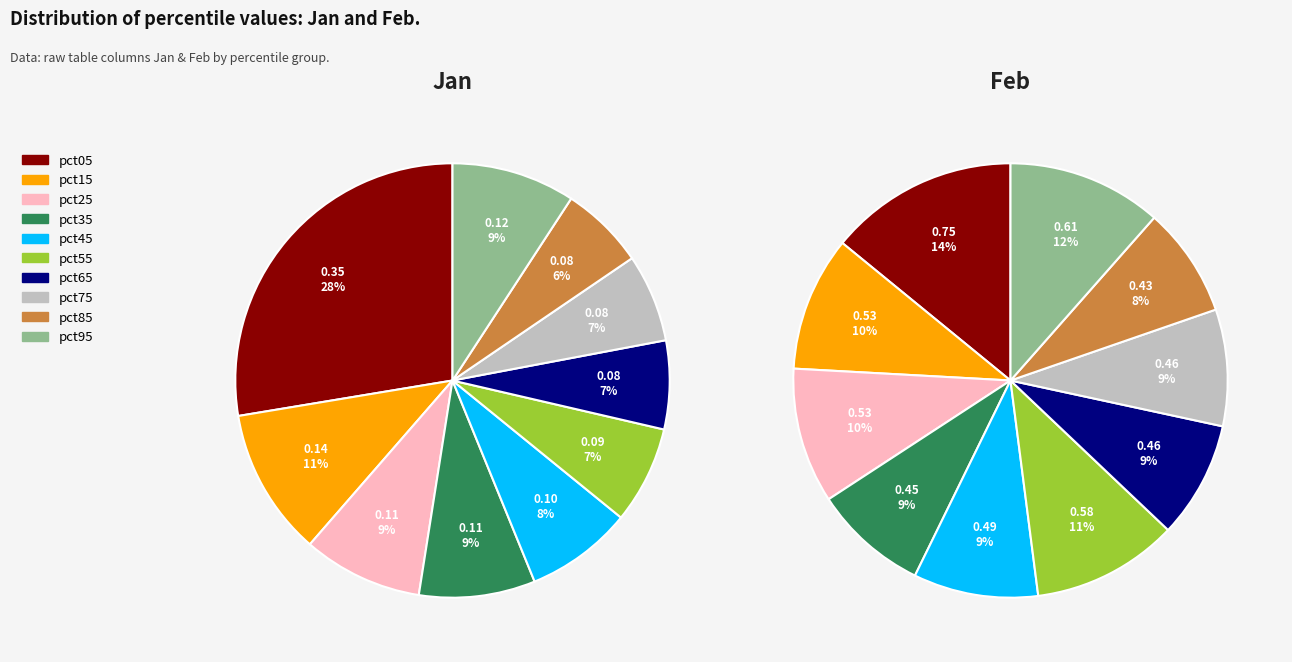

To the nearest percent, what percentage of the pie is 8?

8%